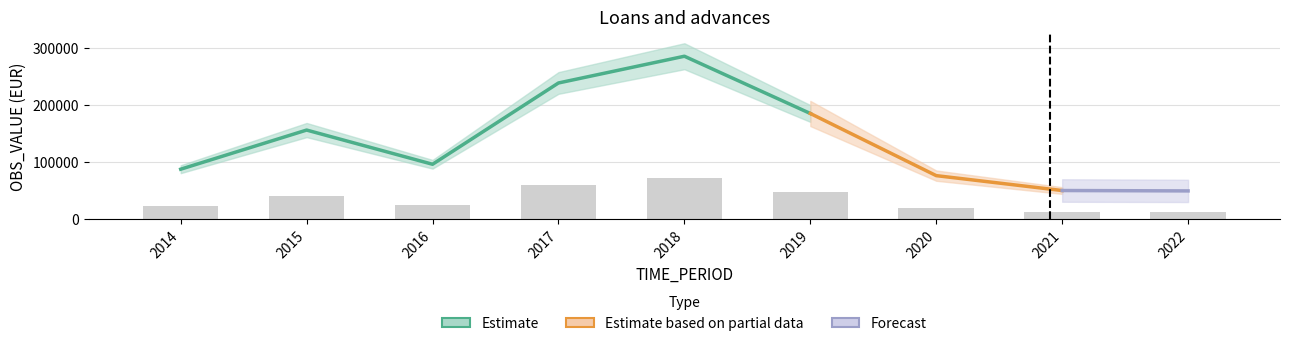

Rank the categories by value from highest to lowest.

2018, 2017, 2019, 2015, 2016, 2014, 2020, 2021, 2022